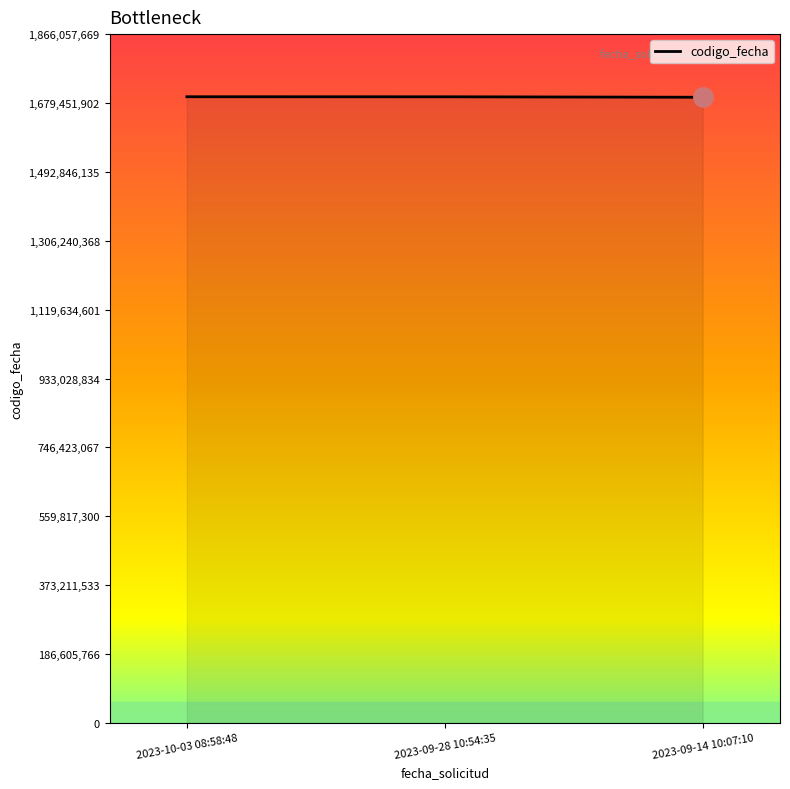

What is the maximum value shown in the chart?

1696416063